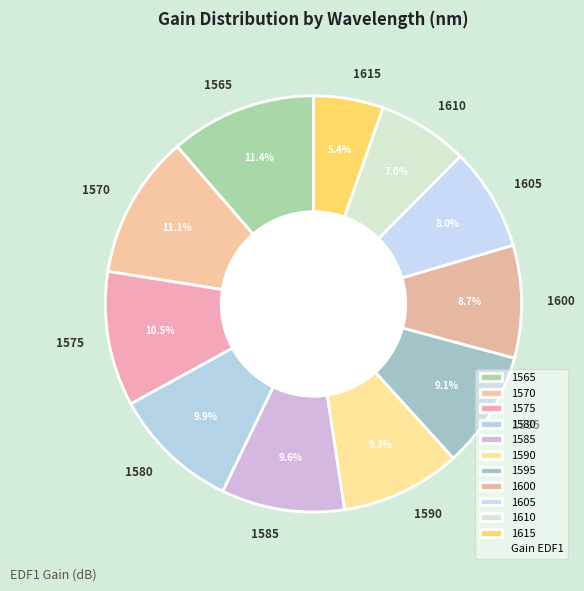

How many slices are in this pie chart?

11